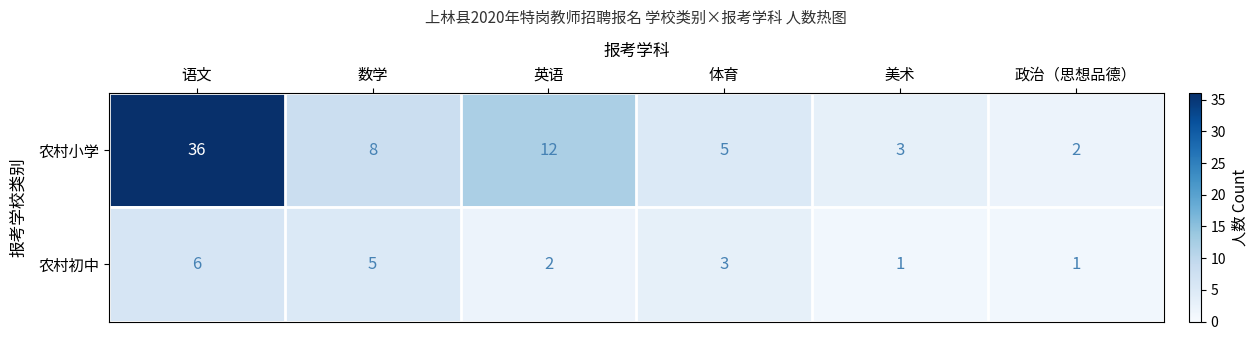

What is the sum of all 农村初中 values?

18